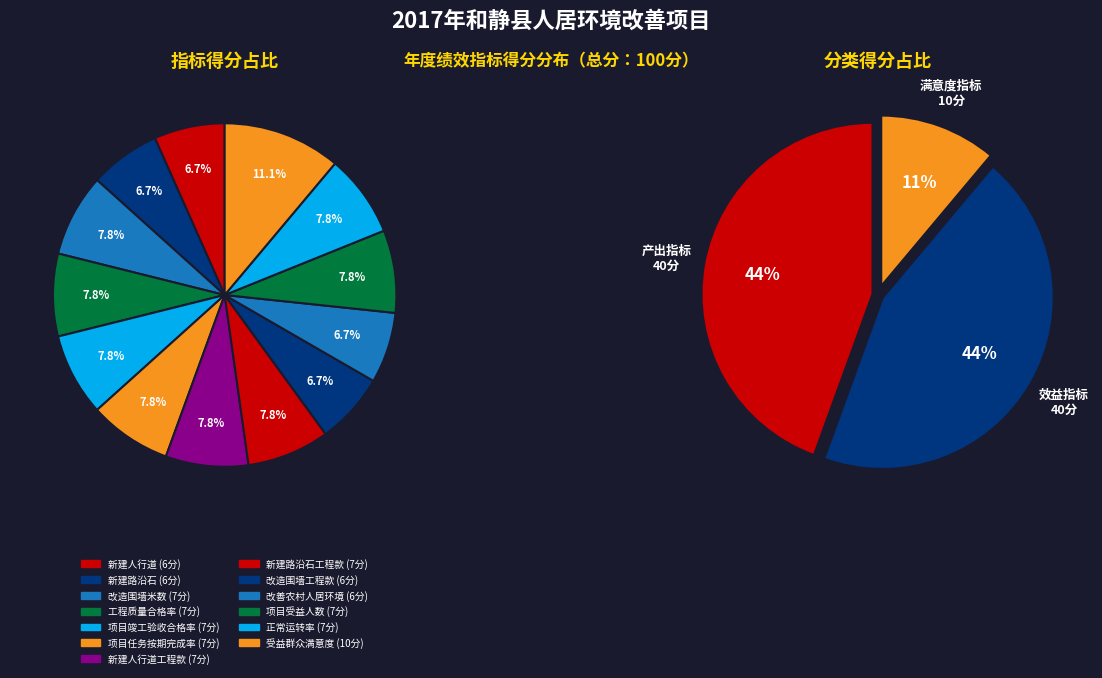

Is there any slice that represents more than half of the pie?

No